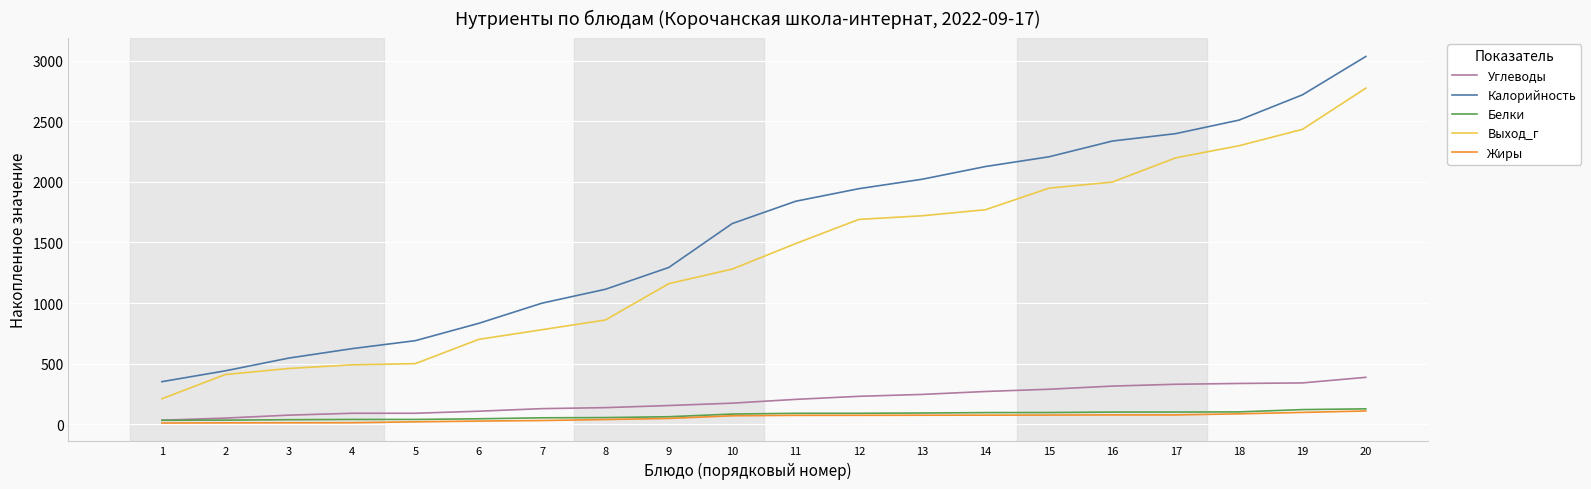

What is the sum of all Углеводы values?

3989.4